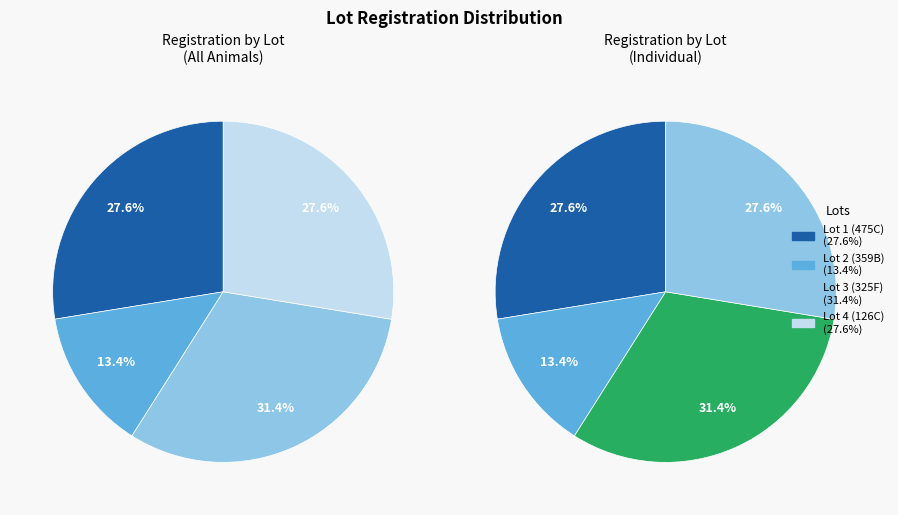

Which has a higher value, Lot 4 (126C) or Lot 3 (325F)?

Lot 3 (325F)